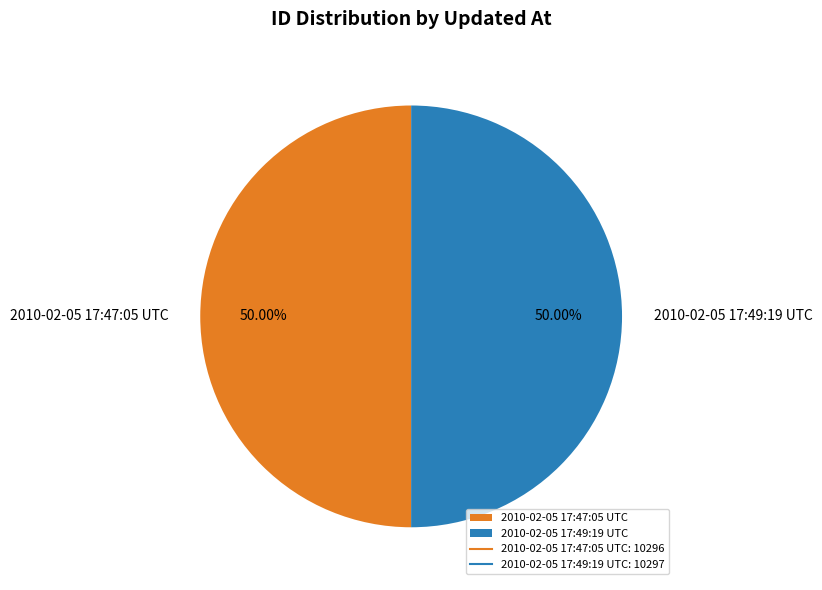

The 2010-02-05 17:47:05 UTC slice represents 50% of the pie. True or false?

True